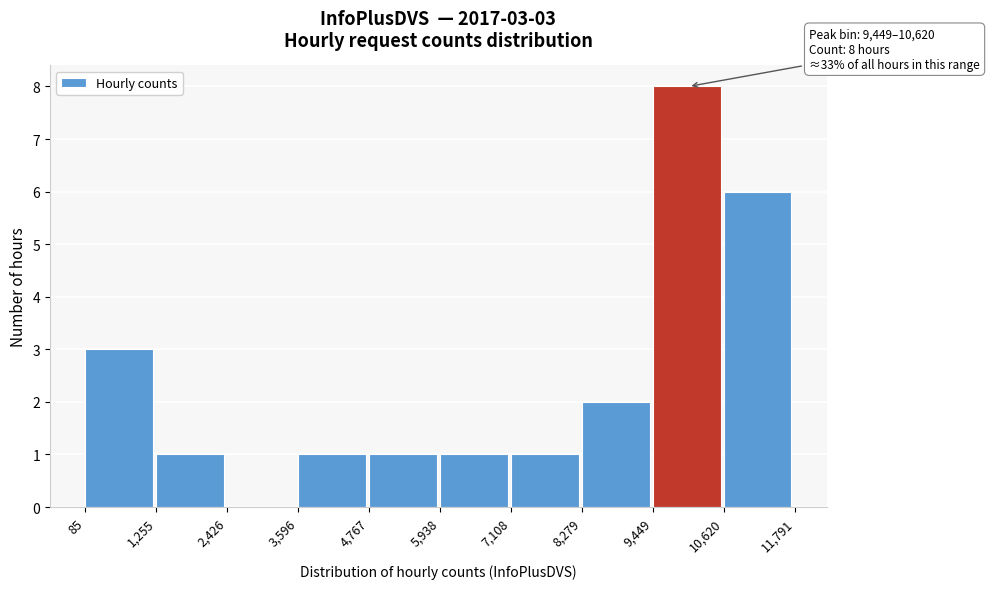

Over which range of the x-axis is the bar tallest?

9,449 to 10,620